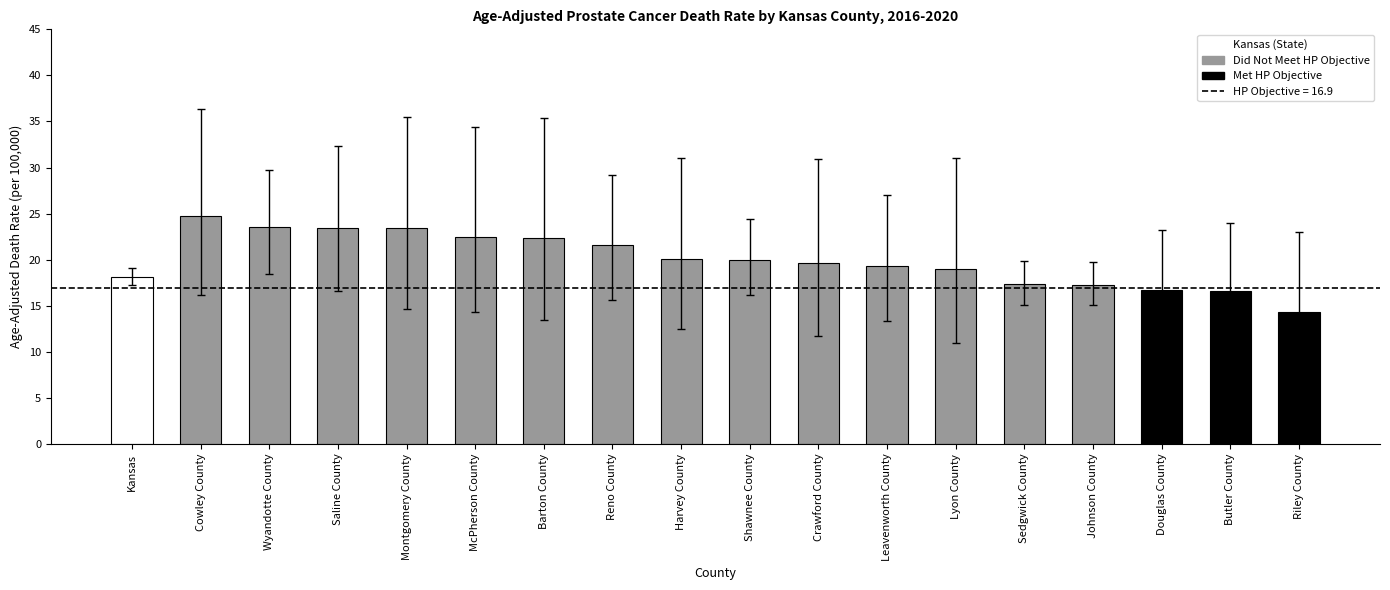

What is the sum of all values?

359.9